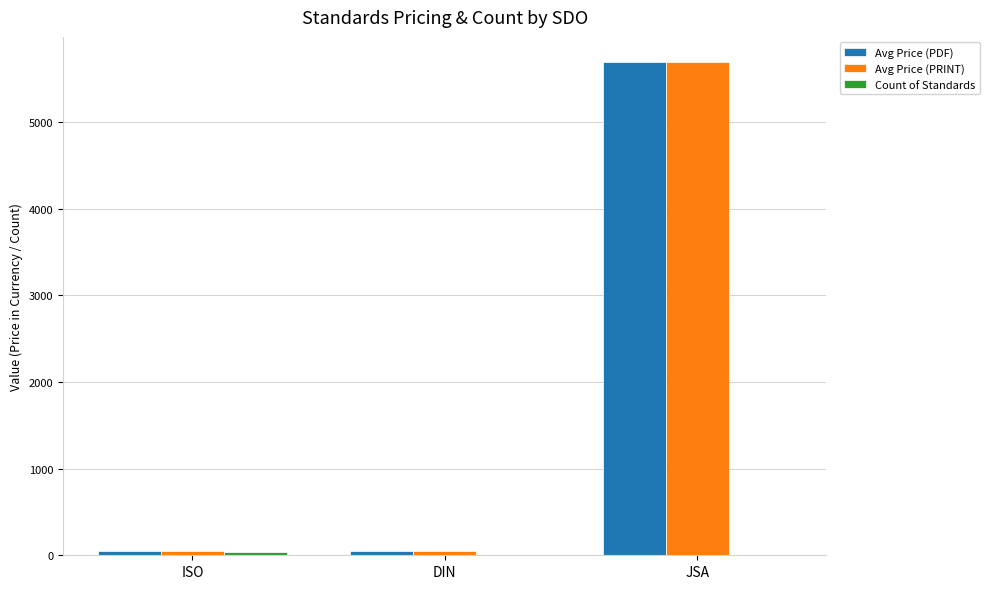

At which label does Avg Price (PRINT) reach its peak?

JSA